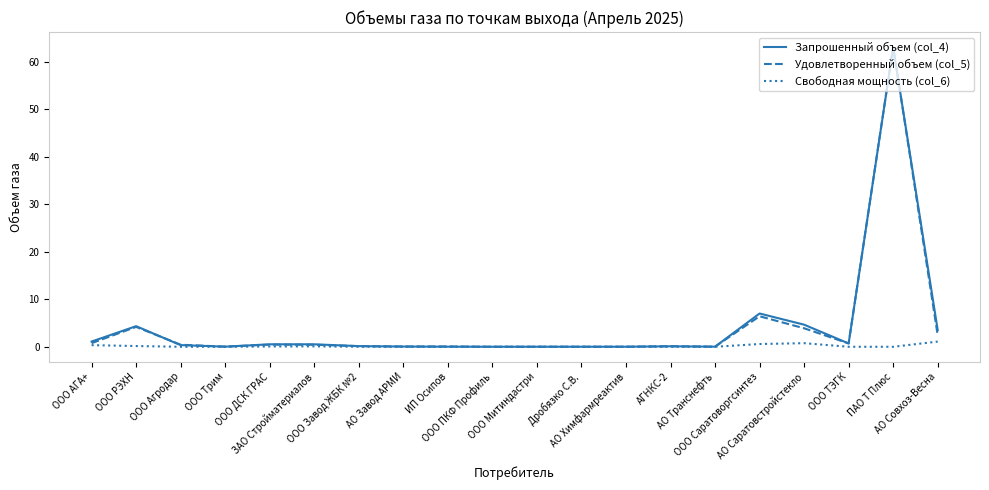

What is the average value of the Свободная мощность (col_6) series?

0.2